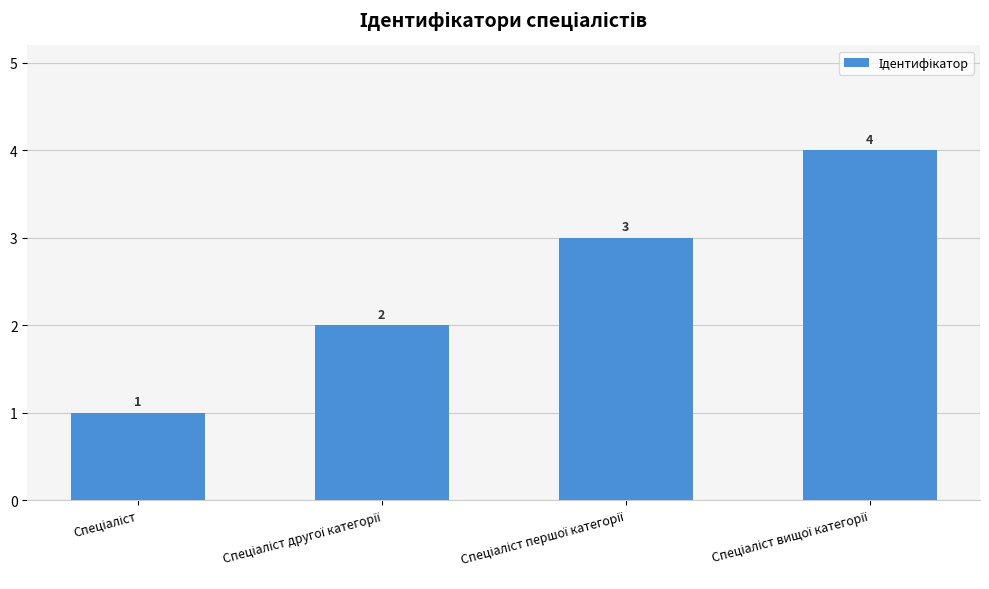

What is the difference between the maximum and minimum values?

3